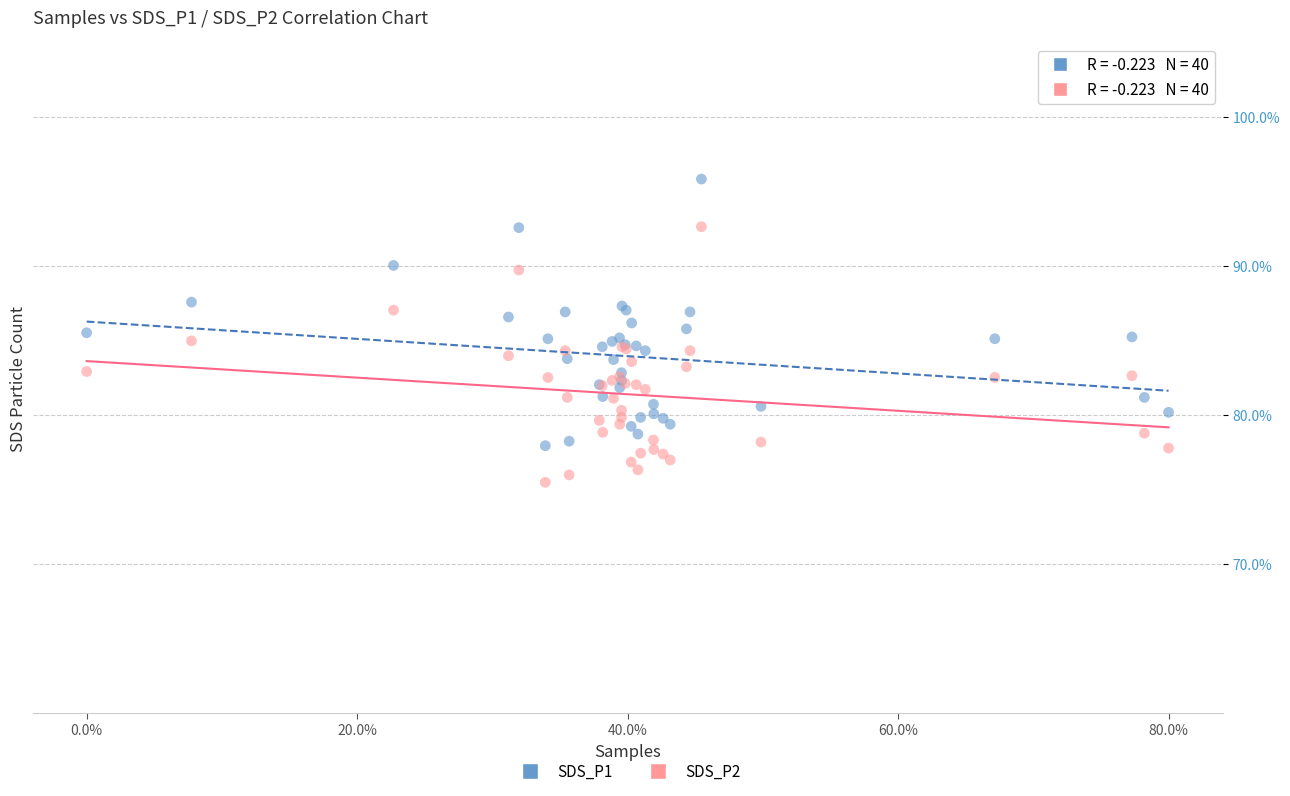

Which series reaches the maximum Y coordinate?

SDS_P1